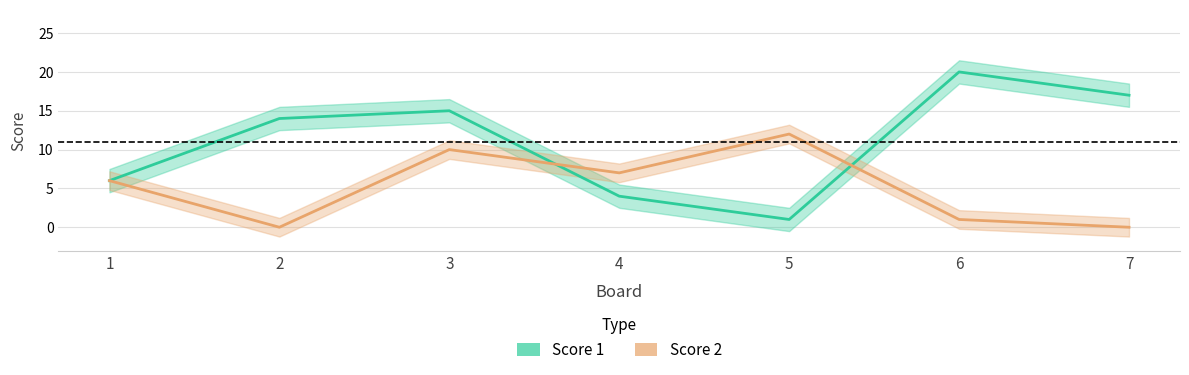

What is the difference between the Score 1 values at 1 and 7?

11